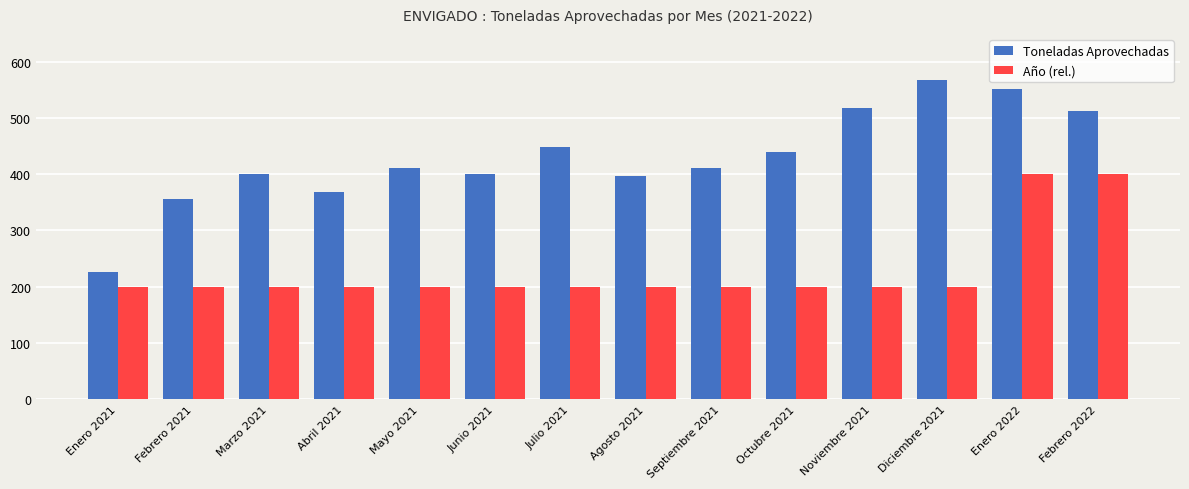

What is the sum of the Toneladas Aprovechadas values at Julio 2021 and Enero 2021?

674.1